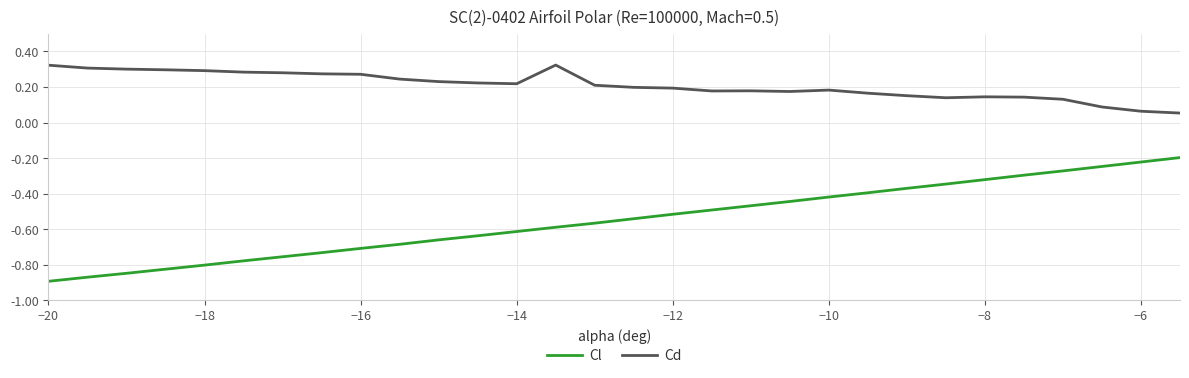

Which series has the largest range (max minus min)?

Cl